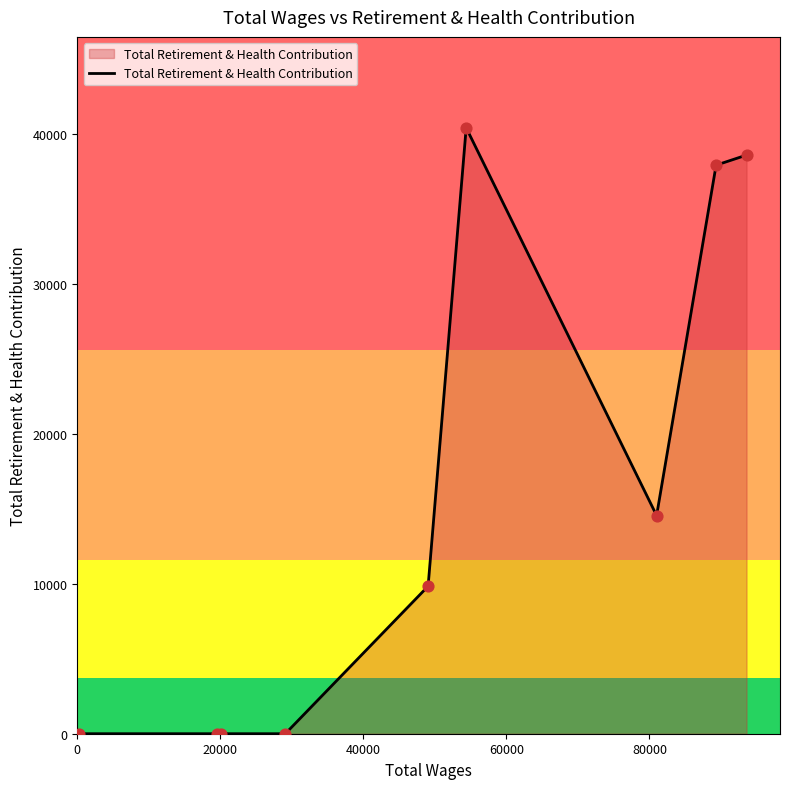

What is the difference between the maximum and minimum values?

40413